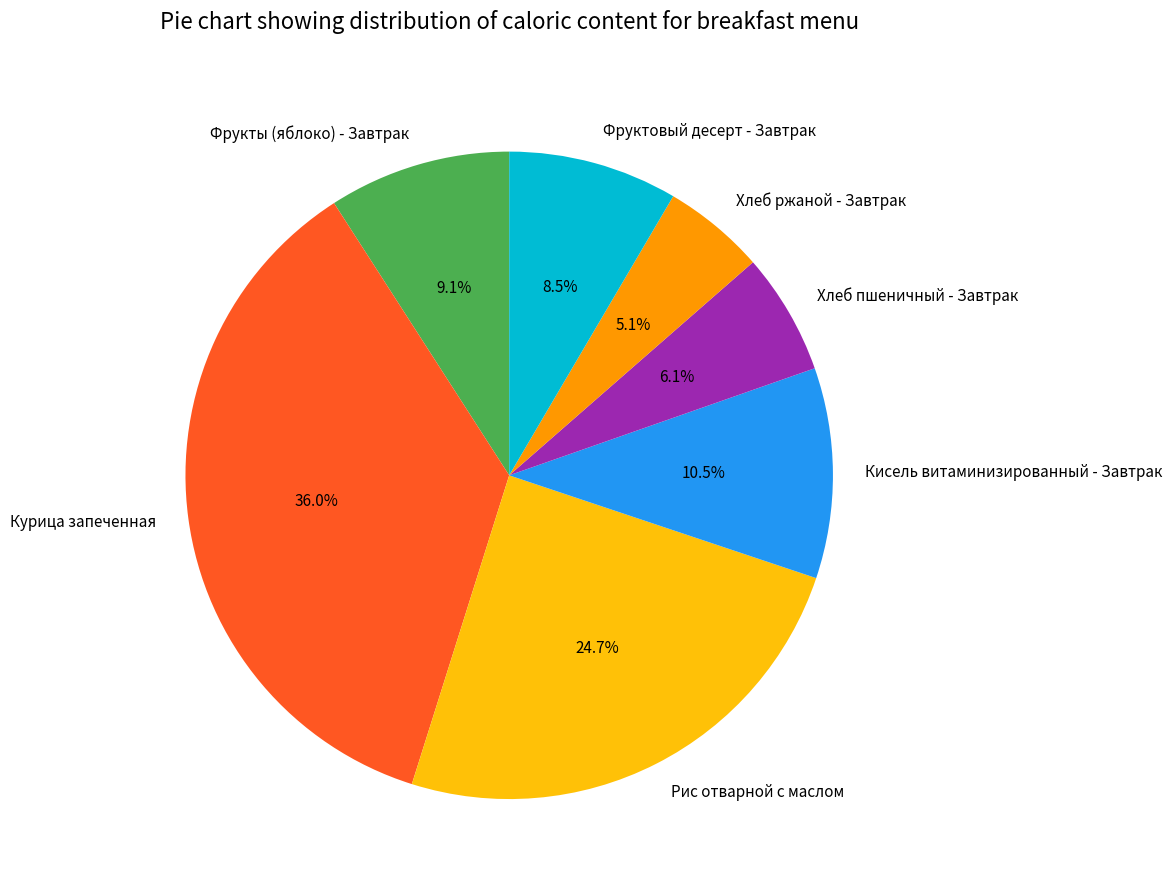

What portion of the pie excludes Рис отварной с маслом?

75.3%